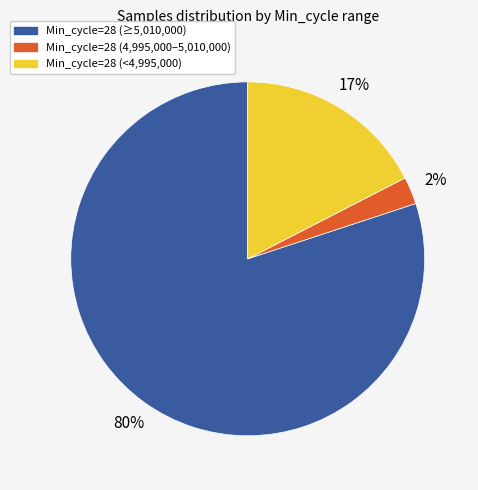

To the nearest percent, what is the average slice percentage?

33%